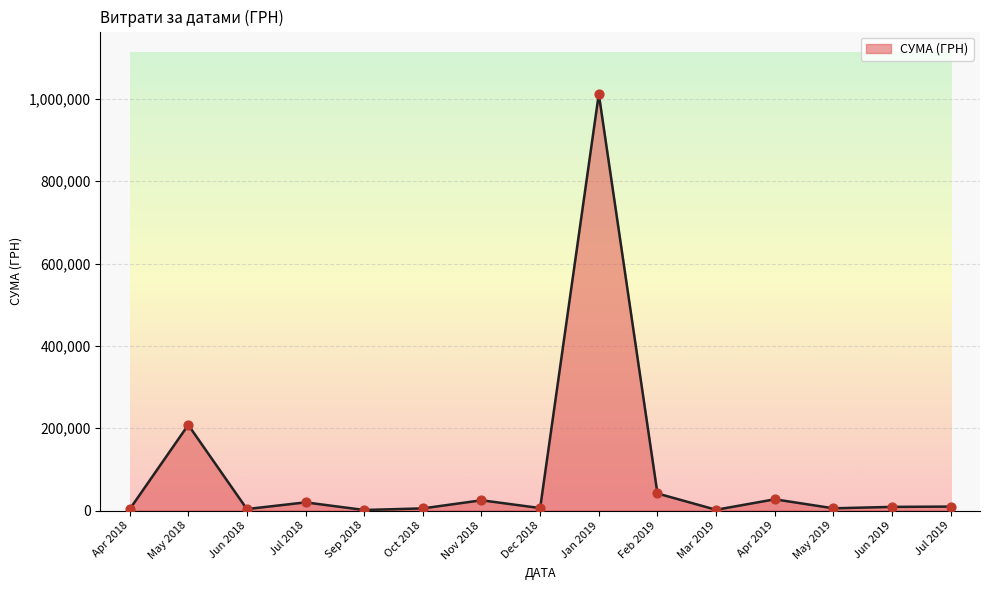

What is the change in value from May 2018 to Nov 2018?

-183080.1